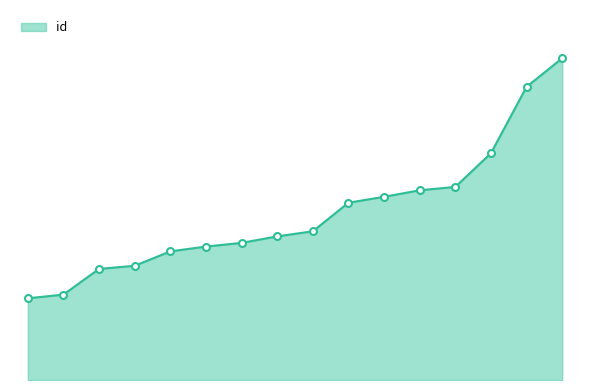

Does the chart have visible grid lines?

No